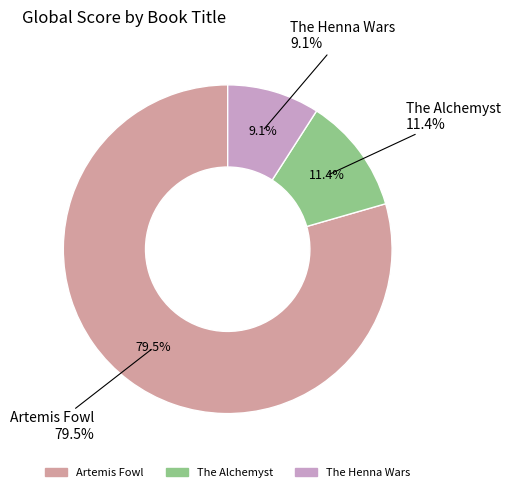

What is the change in value from The Alchemyst to The Henna Wars?

-7